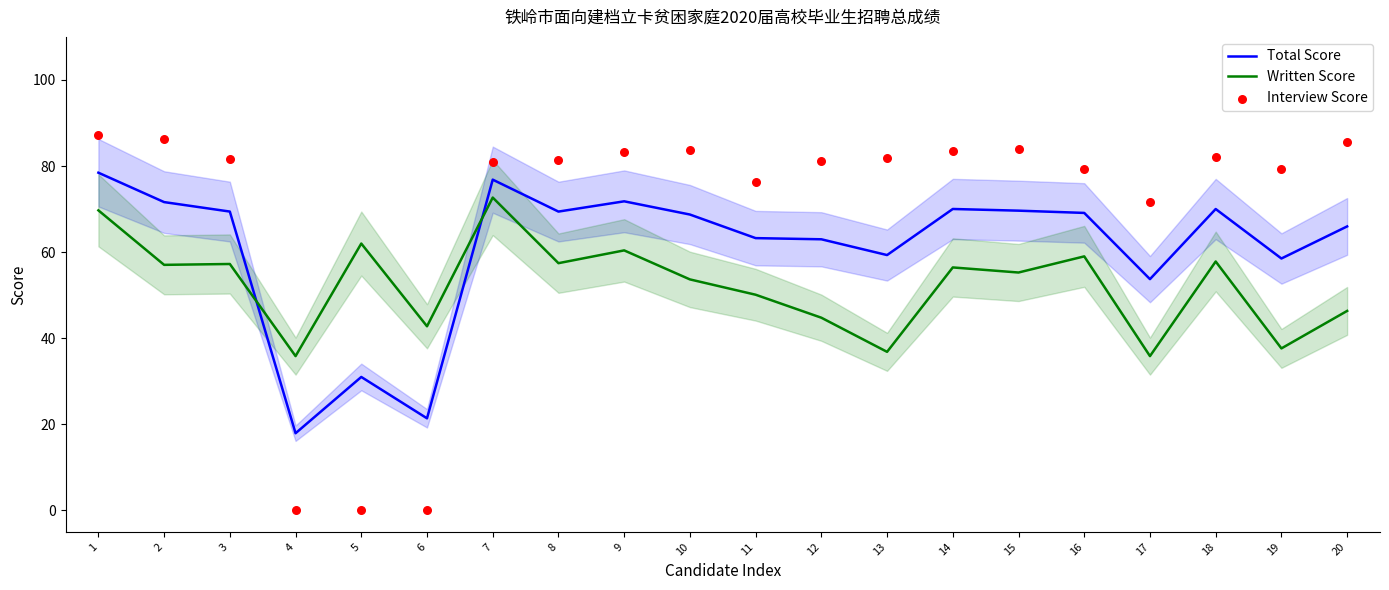

At how many categories does at least one series exceed 38?

19